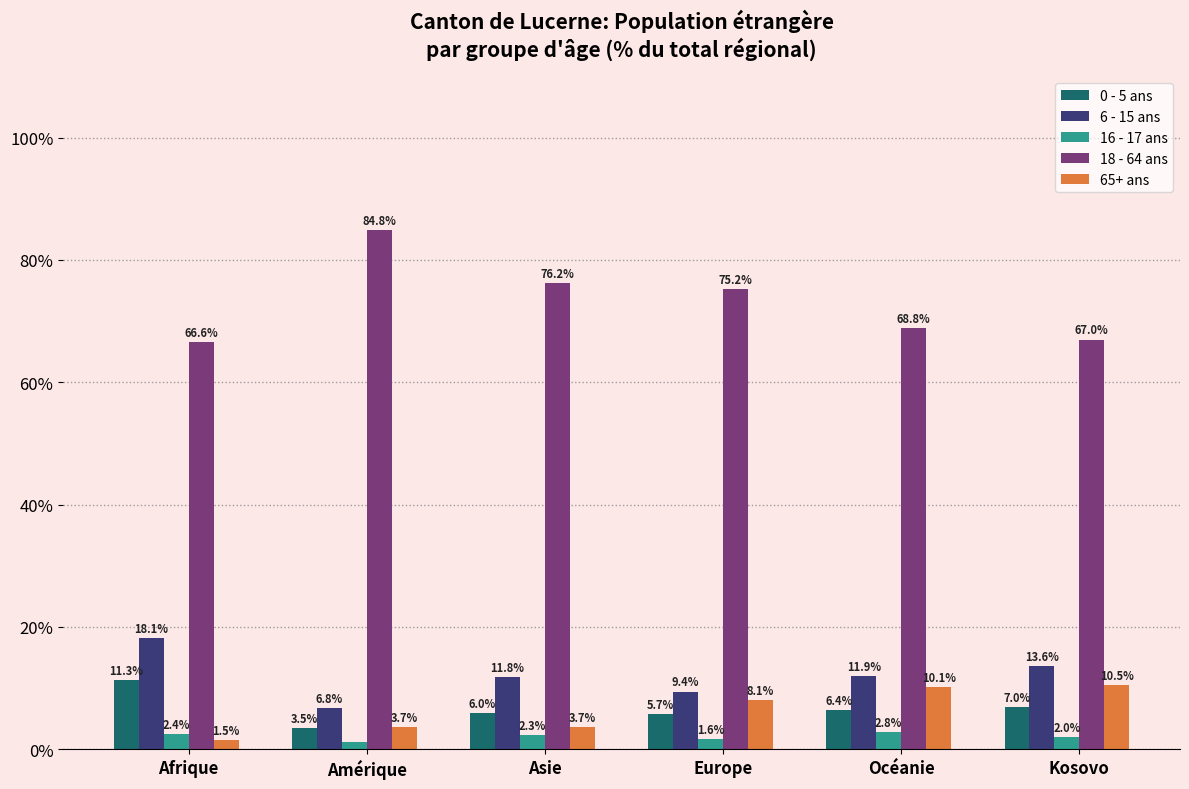

At which label does 16 - 17 ans first exceed 2?

Afrique